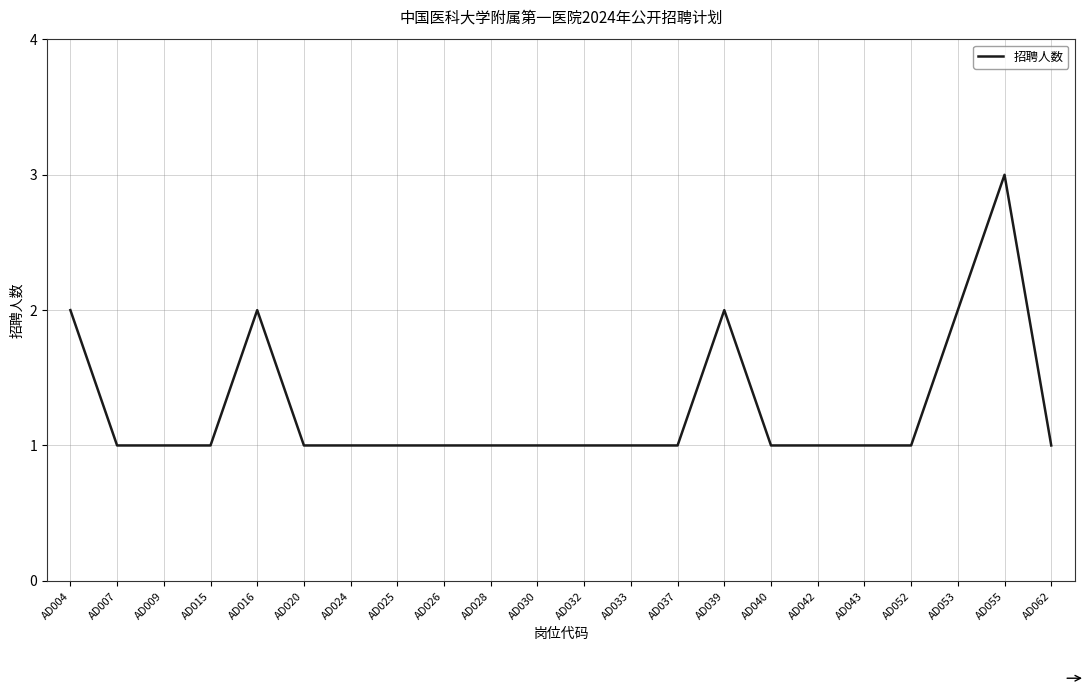

The value at AD053 is 1. True or false?

False